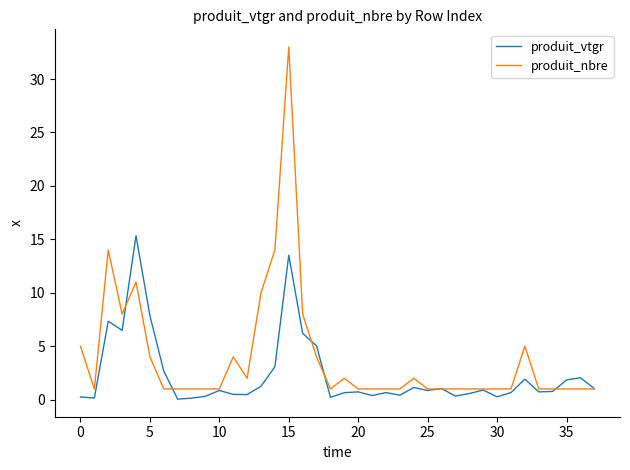

List the series in order of their peak value, lowest first.

produit_vtgr, produit_nbre